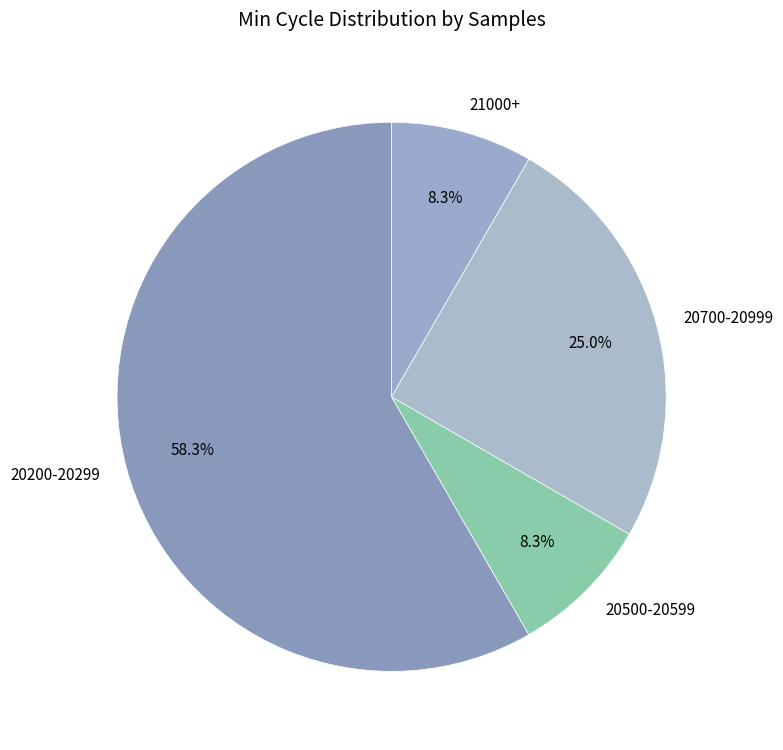

Does 20200-20299 represent more than half of the total?

Yes